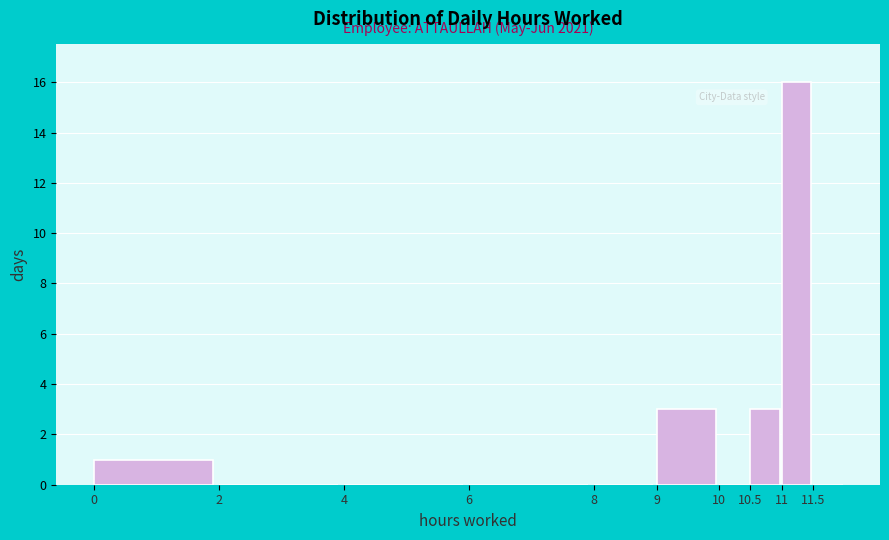

Which range on the x-axis has the tallest bar?

11.0 to 11.5